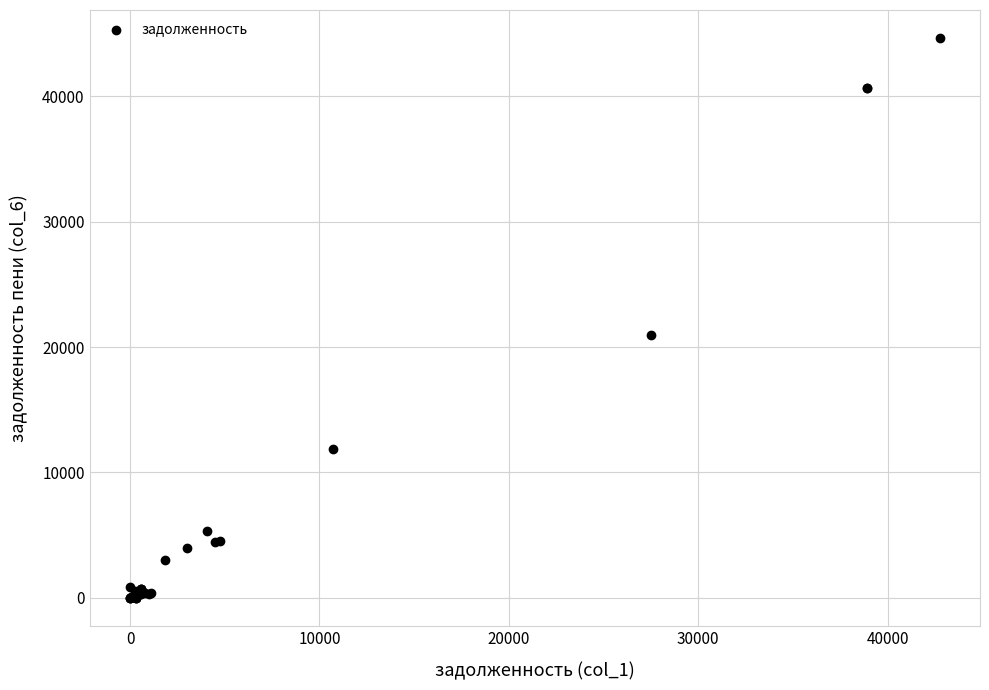

What Y value in the scatter plot is closest to 22317?

20954.4